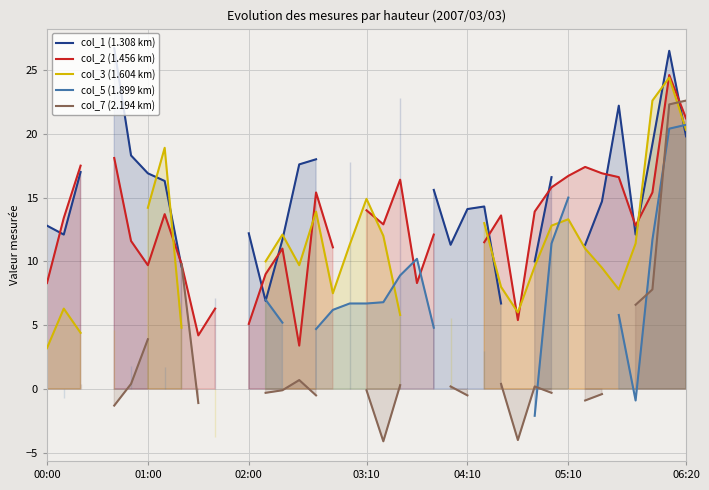

Between which two adjacent categories do col_7 (2.194 km) and col_3 (1.604 km) first intersect?

37 and 38